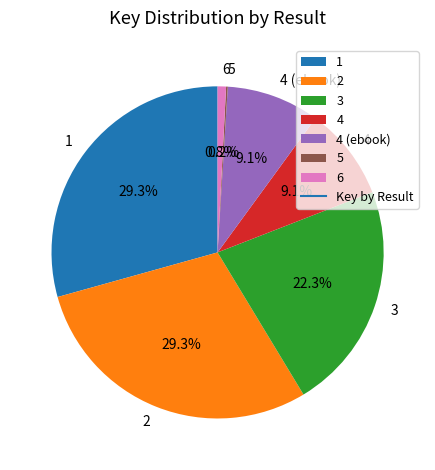

To the nearest percent, what portion does 3 represent?

22%